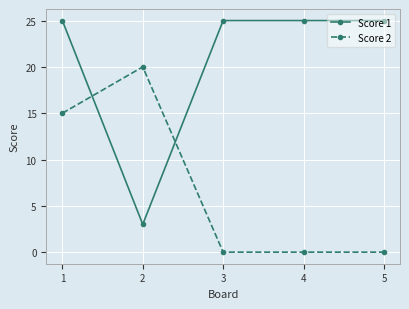

The Score 1 series shows 37 at 4. True or false?

False